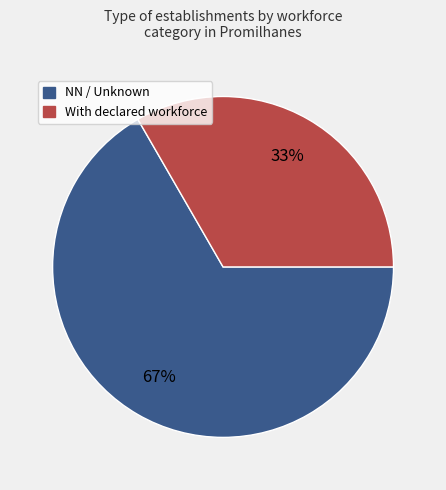

Does any single category account for the majority?

Yes